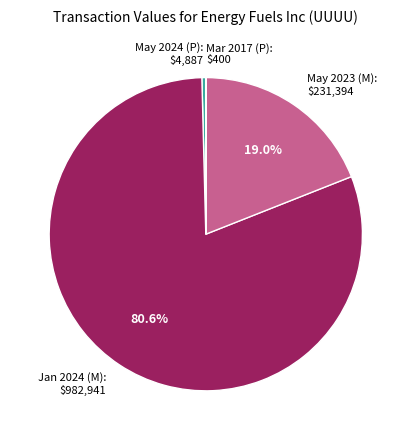

Which category has the biggest portion of the pie?

Jan 2024 (M): $982,941